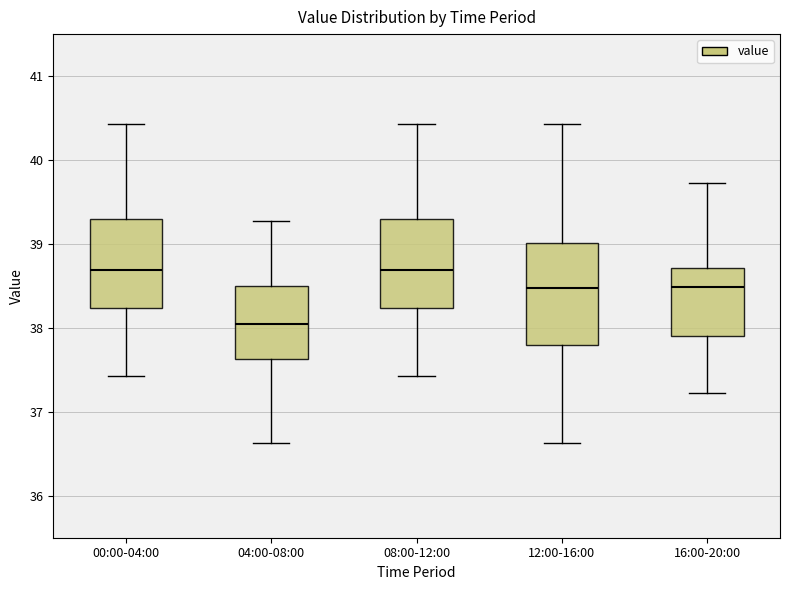

Reading left to right, transcribe this box plot: for each box, give where its median line is, the range the box spans, and where its two whiskers end, as read against the y-axis. The values are not printed on the chart, so give them approximately, as read against the axis.

00:00-04:00: median 38.7, box 38.2 to 39.3, whiskers 37.4 to 40.4
04:00-08:00: median 38.1, box 37.6 to 38.5, whiskers 36.6 to 39.3
08:00-12:00: median 38.7, box 38.2 to 39.3, whiskers 37.4 to 40.4
12:00-16:00: median 38.5, box 37.8 to 39.0, whiskers 36.6 to 40.4
16:00-20:00: median 38.5, box 37.9 to 38.7, whiskers 37.2 to 39.7